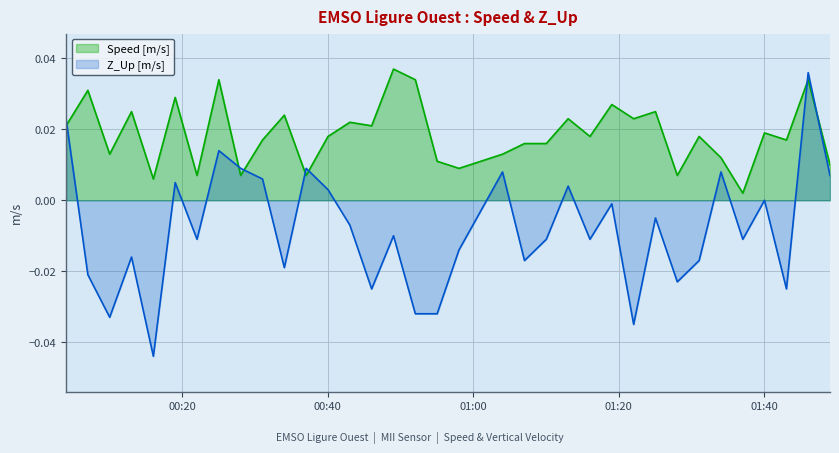

At which category does the chart reach its minimum across all series?

2023-09-06T00:16:03